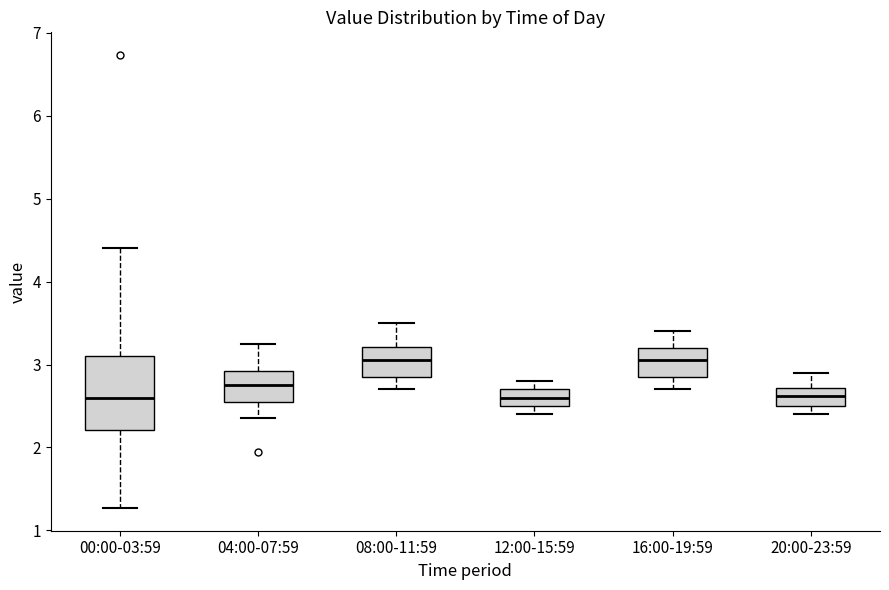

Reading left to right, read every box against the y-axis: the position of its median line, the range the box covers, and the ends of its whiskers. The values are not printed on the chart, so give them approximately, as read against the axis.

00:00-03:59: median 2.6, box 2.2 to 3.1, whiskers 1.3 to 4.4
04:00-07:59: median 2.8, box 2.6 to 2.9, whiskers 2.4 to 3.3
08:00-11:59: median 3.1, box 2.9 to 3.2, whiskers 2.7 to 3.5
12:00-15:59: median 2.6, box 2.5 to 2.7, whiskers 2.4 to 2.8
16:00-19:59: median 3.1, box 2.9 to 3.2, whiskers 2.7 to 3.4
20:00-23:59: median 2.6, box 2.5 to 2.7, whiskers 2.4 to 2.9